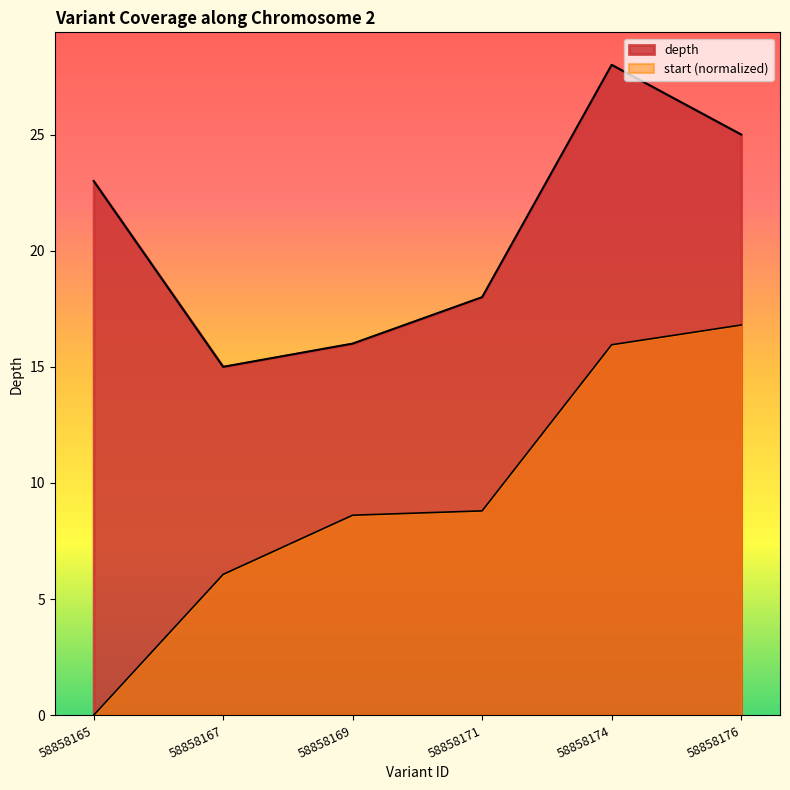

True or false: depth has more than 0 interior local peaks.

True